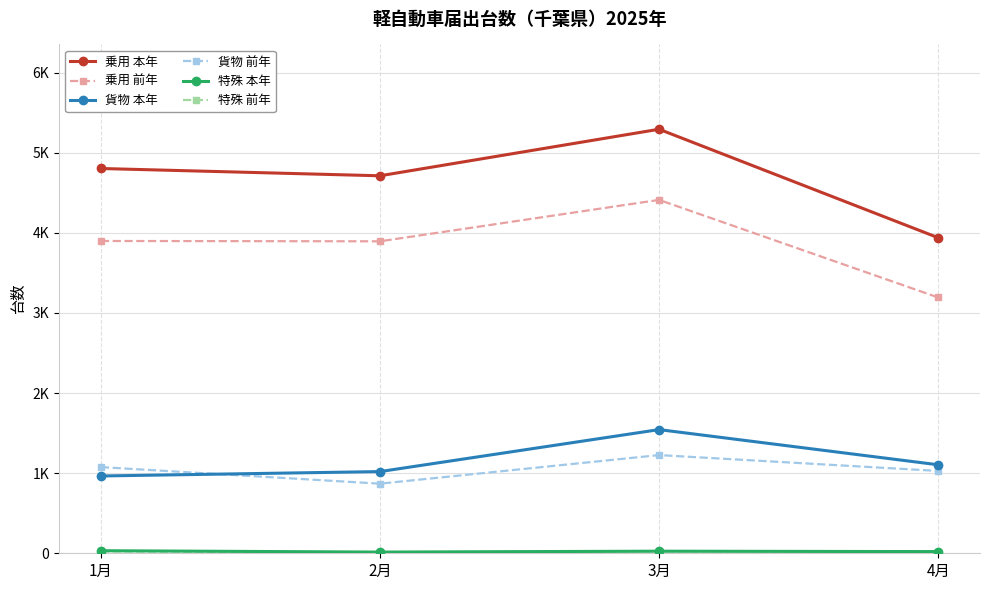

At 3月, list the series in order from smallest to largest.

特殊 本年, 特殊 前年, 貨物 前年, 貨物 本年, 乗用 前年, 乗用 本年